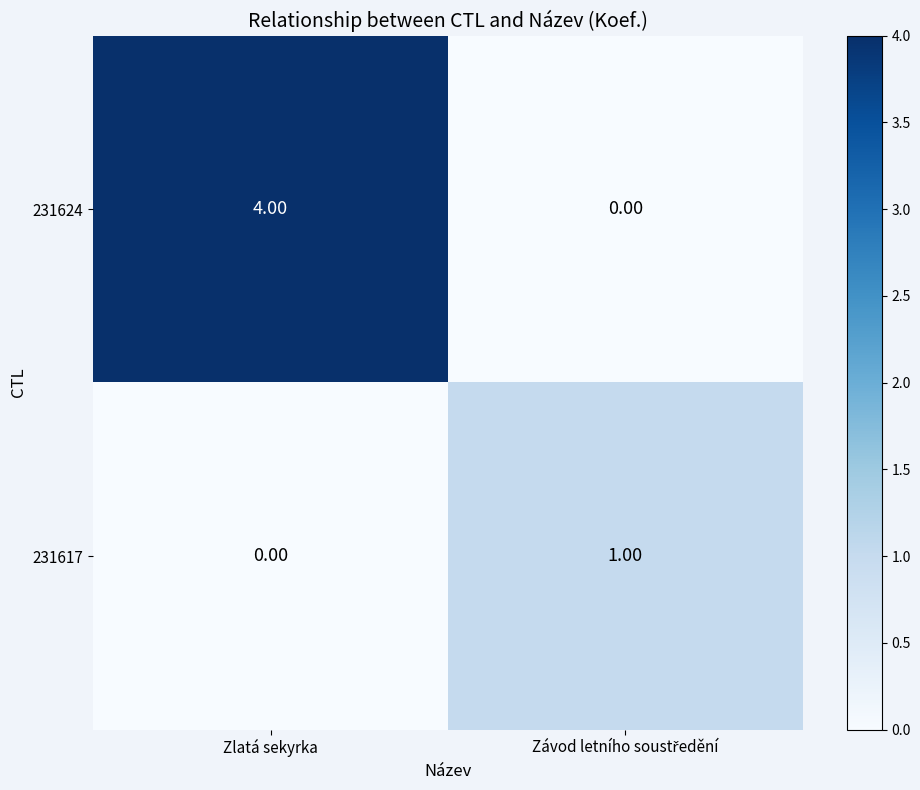

Which series has the widest spread of values?

231624